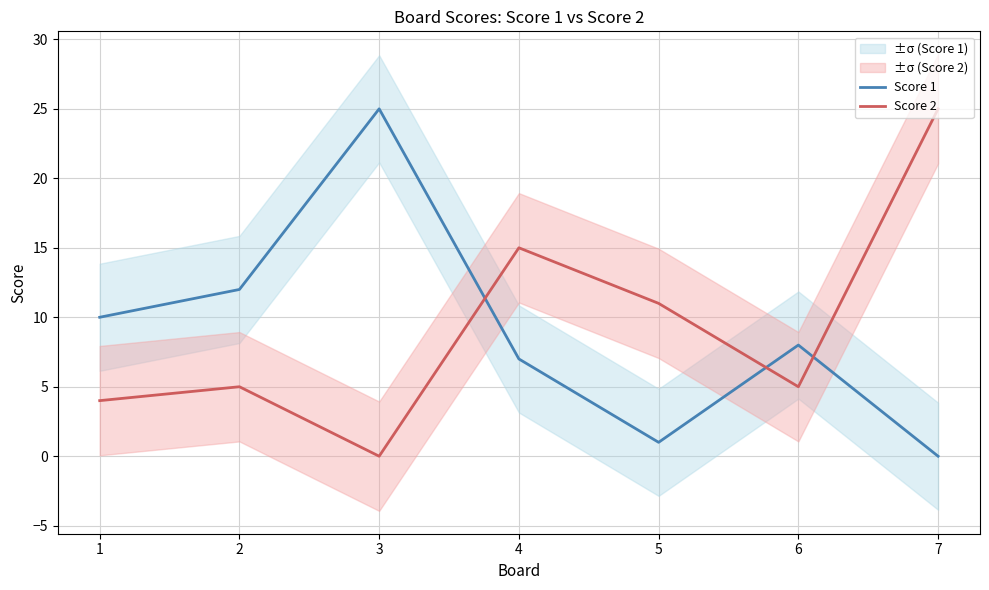

At which category does Score 2 reach its first local peak?

2